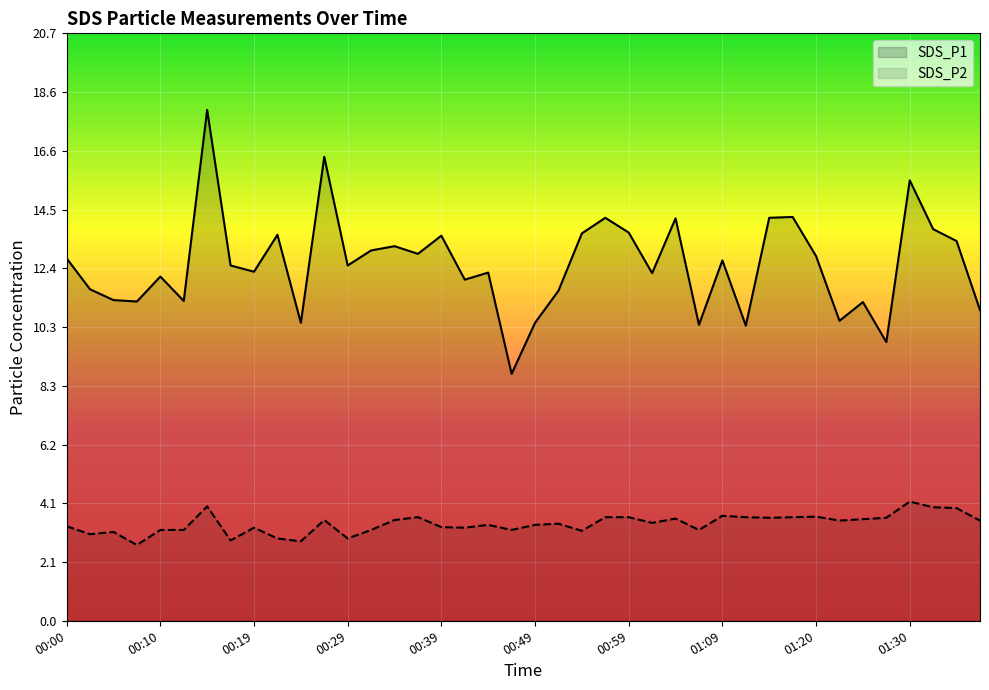

At which category does SDS_P1 reach its first local peak?

00:10